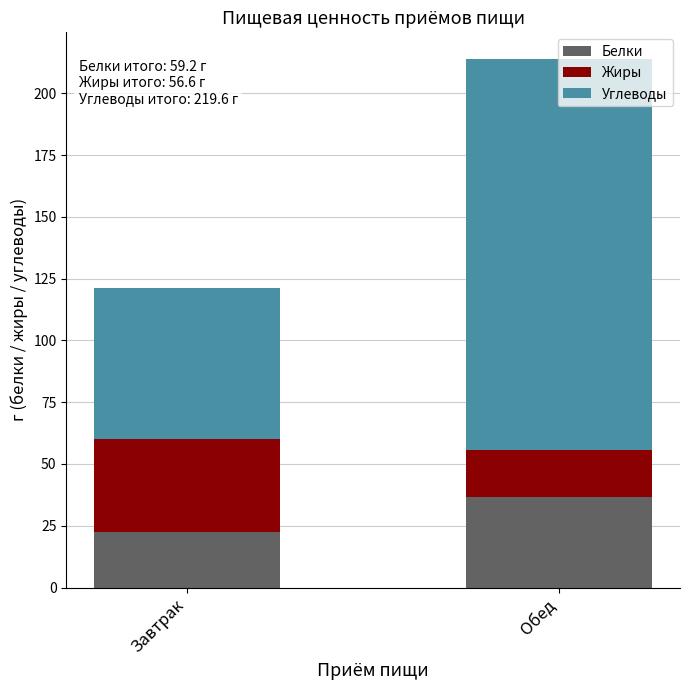

What is the highest value of the Белки series?

36.7